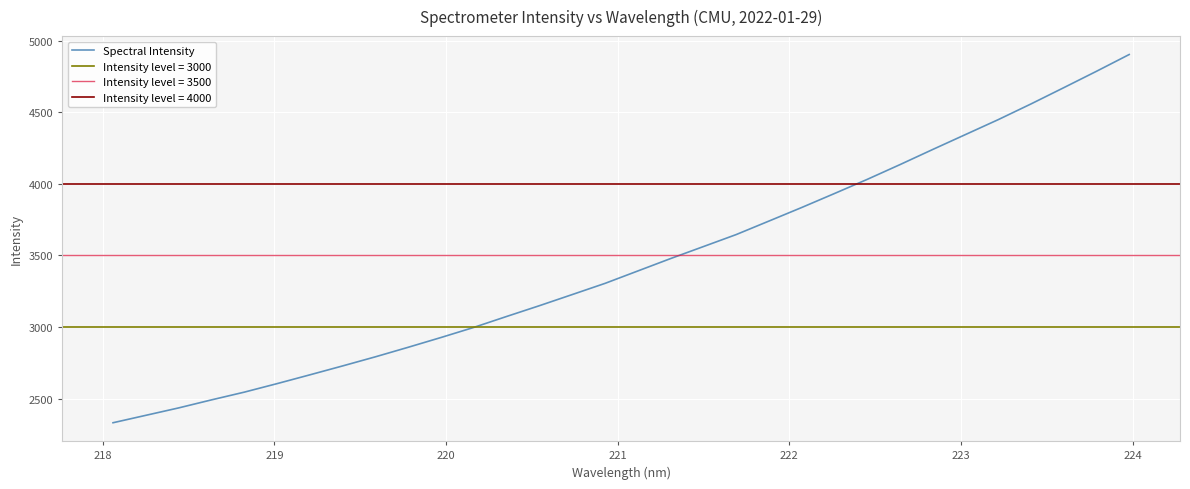

Reading left to right, transcribe all the data shown in this chart.

2332.3	2384.0	2435.8	2491.9	2545.9	2605.4	2666.8	2729.1	2792.8	2859.4	2927.7	2998.1	3074.4	3149.7	3227.4	3305.4	3392.0	3478.6	3562.2	3646.0	3740.4	3835.0	3932.6	4031.4	4134.5	4240.2	4344.4	4448.5	4558.1	4671.5	4786.1	4903.2